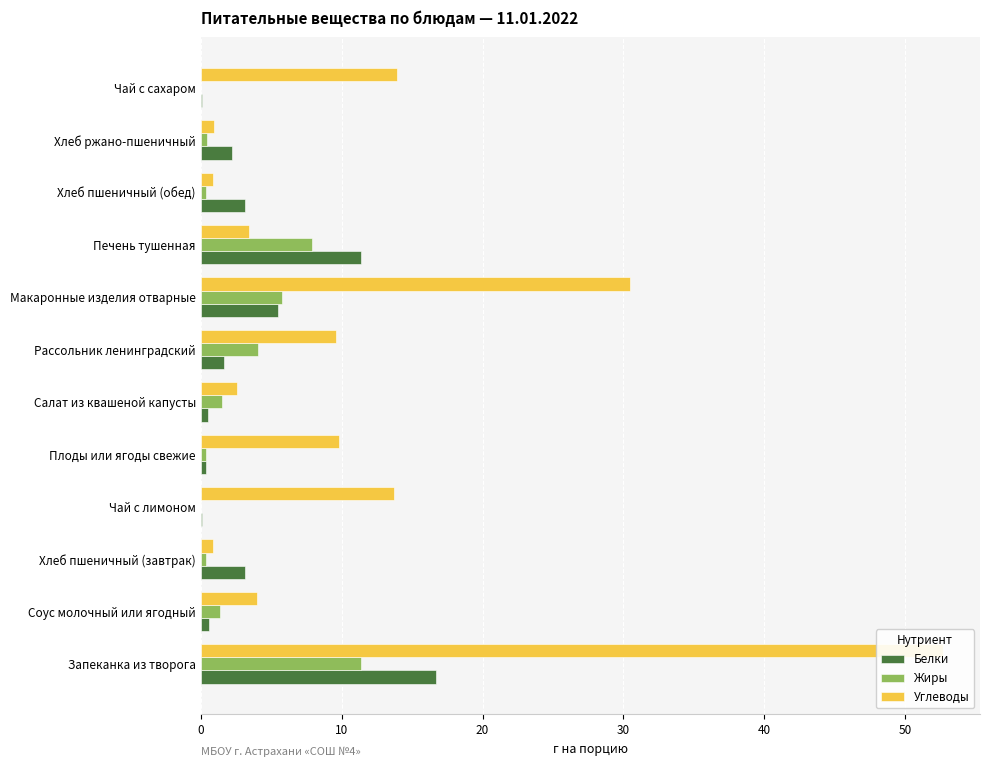

What is the approximate value of Белки at Соус молочный или ягодный?

0.6